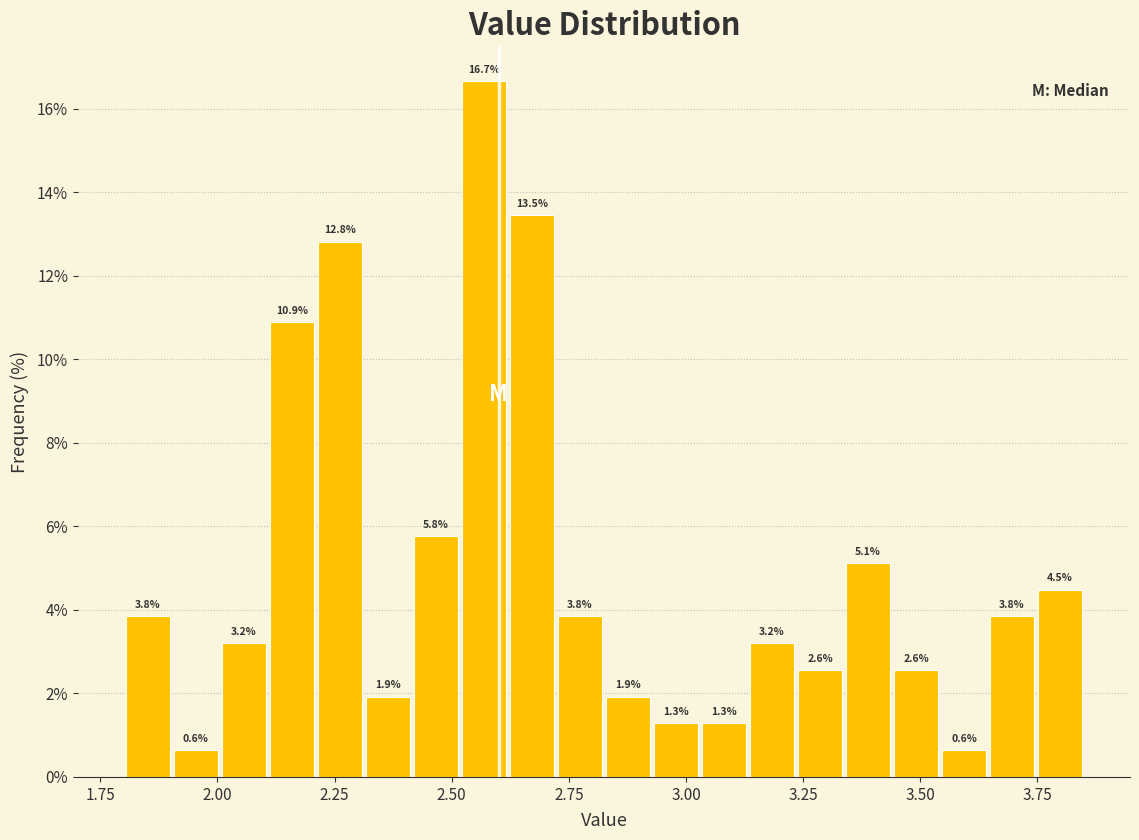

Around what value on the x-axis is the tallest bar? Give the approximate position of its centre, as read against the axis.

2.55